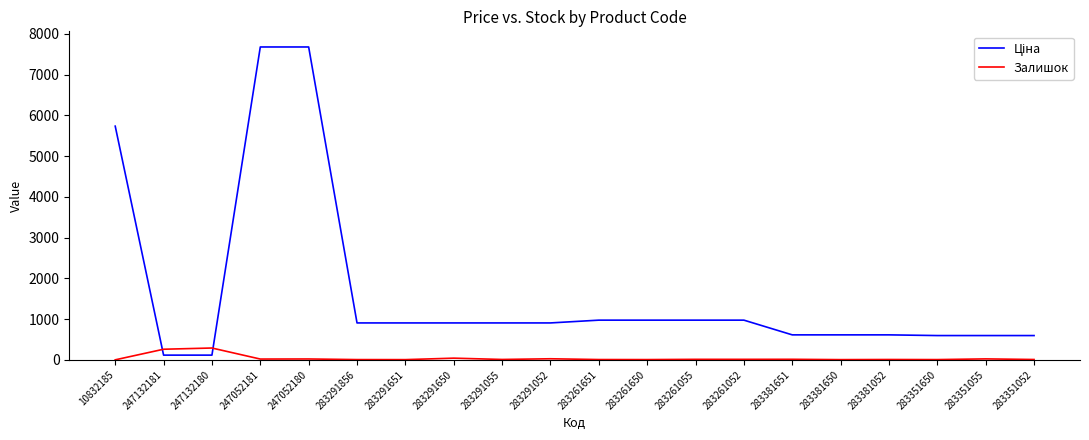

The value of Залишок at 247132180 is 290.0. True or false?

True